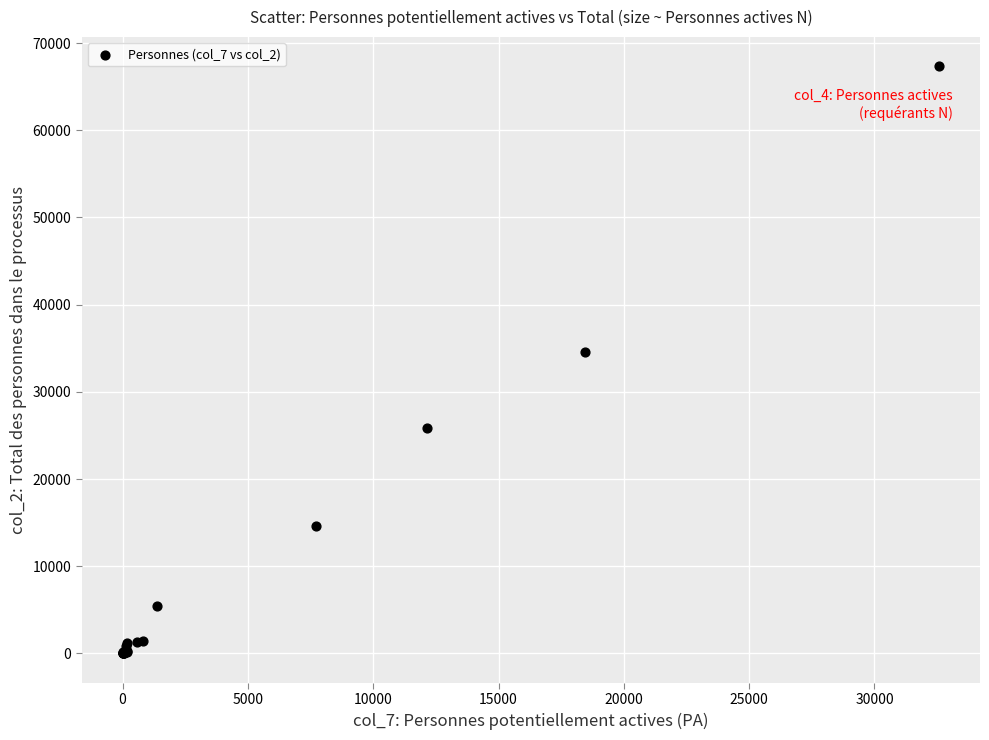

What Y value in the scatter plot is closest to 33661?

34611